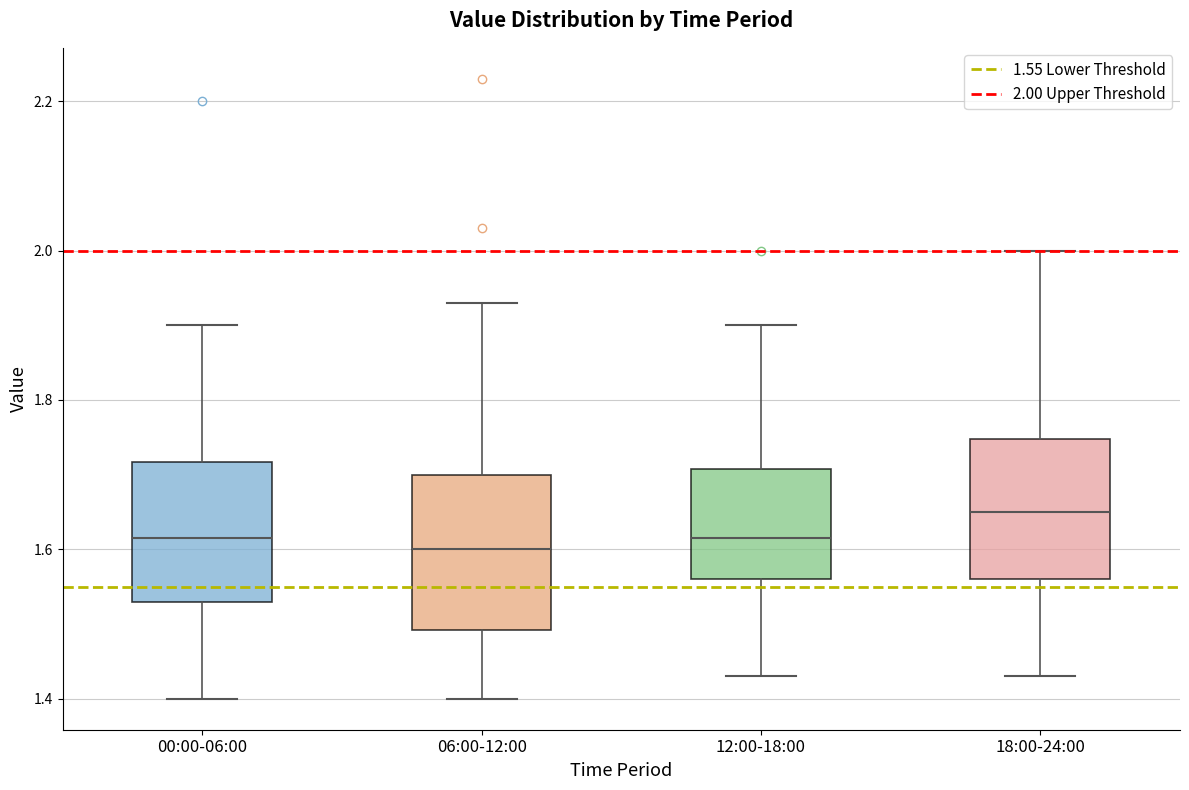

Reading left to right, read every box against the y-axis: the position of its median line, the range the box covers, and the ends of its whiskers. The values are not printed on the chart, so give them approximately, as read against the axis.

00:00-06:00: median 1.62, box 1.54 to 1.72, whiskers 1.40 to 1.90
06:00-12:00: median 1.60, box 1.50 to 1.70, whiskers 1.40 to 1.94
12:00-18:00: median 1.62, box 1.56 to 1.70, whiskers 1.44 to 1.90
18:00-24:00: median 1.66, box 1.56 to 1.74, whiskers 1.44 to 2.00